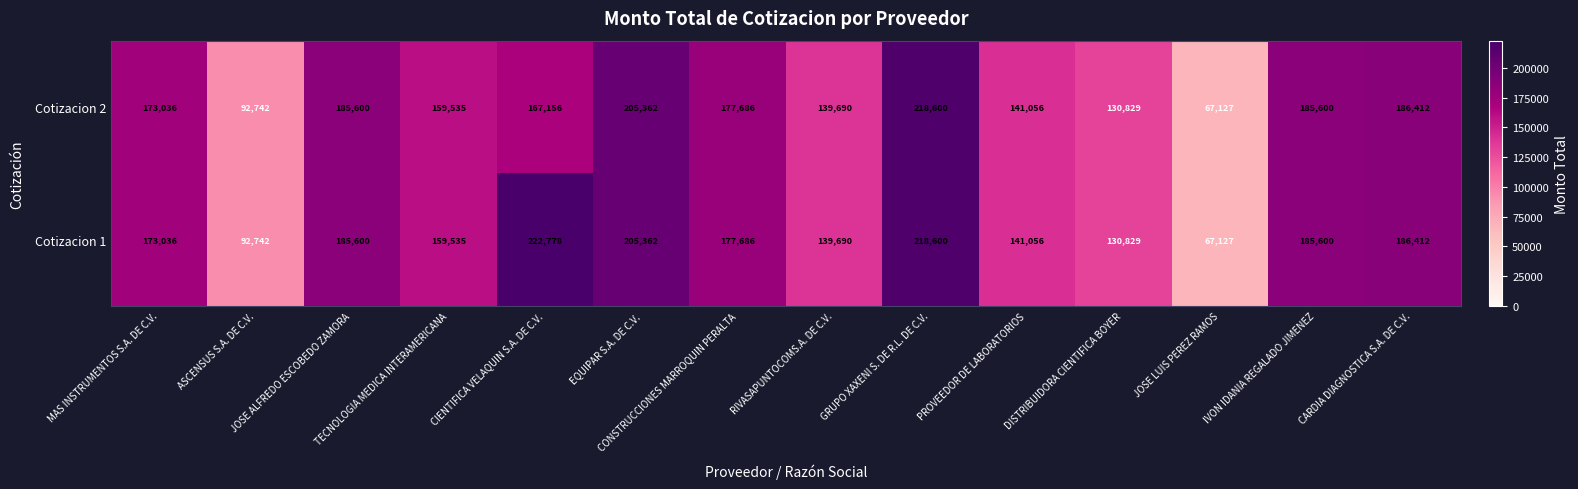

What is the lowest value of the Cotizacion 1 series?

67127